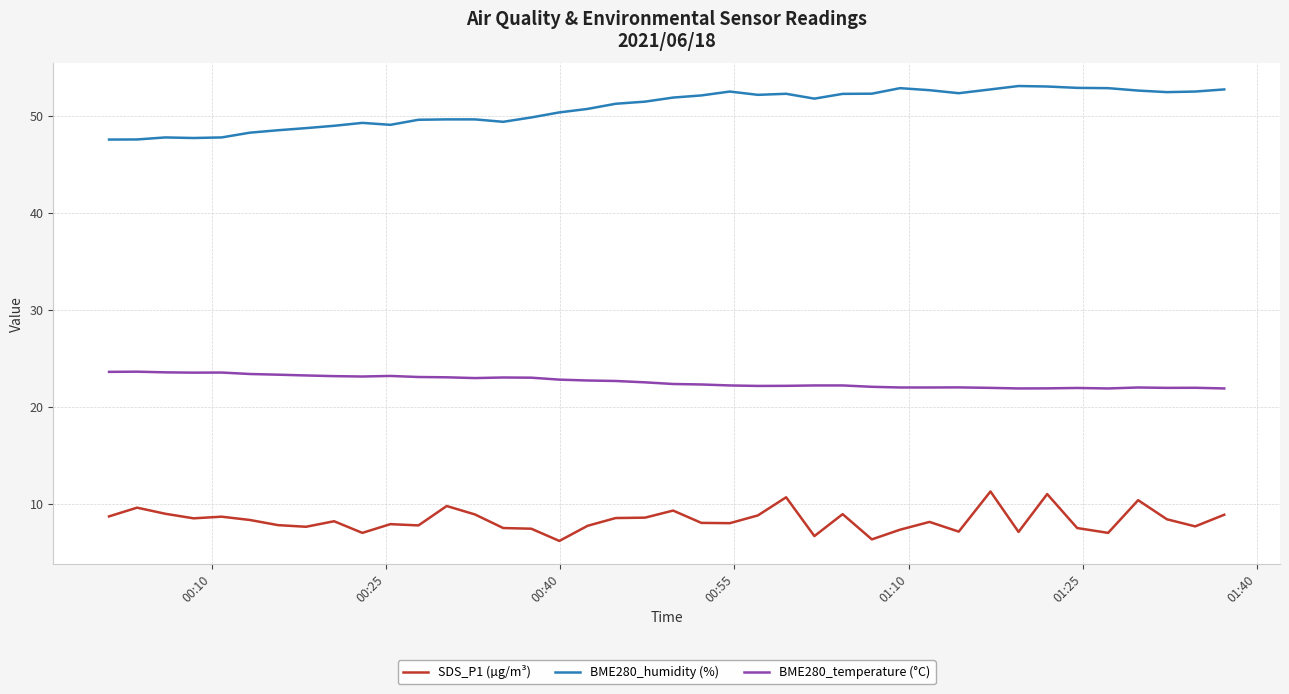

What is the maximum value shown in the chart?

53.1